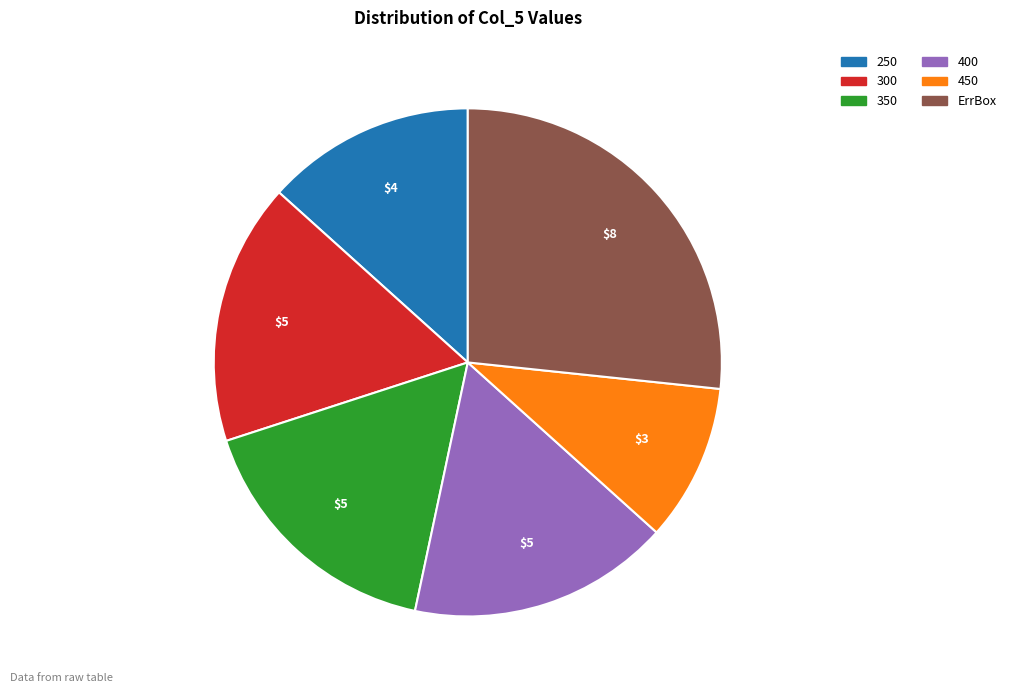

Which slice is the smallest?

450